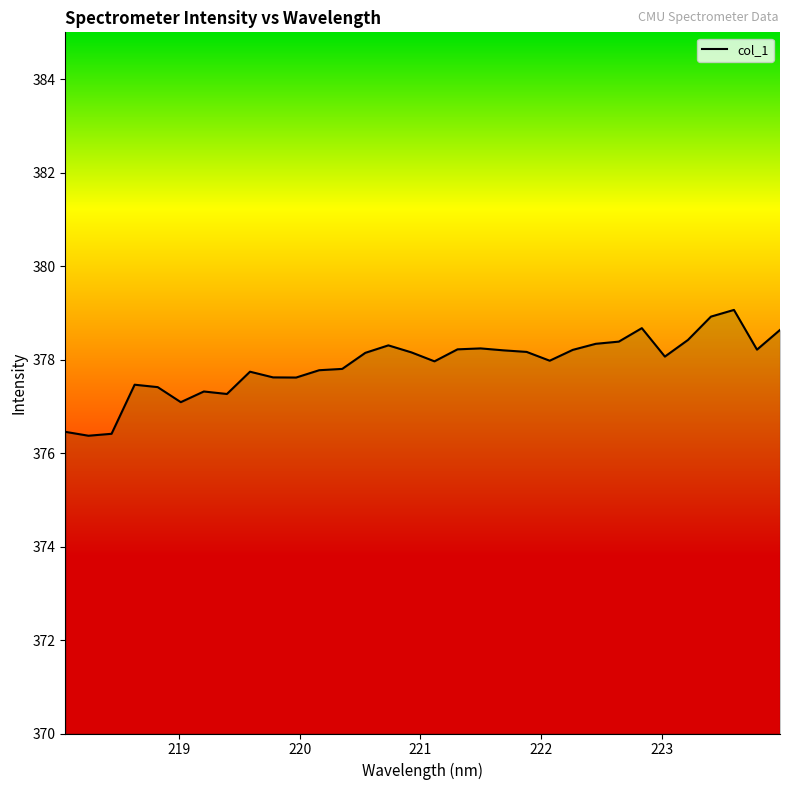

Does the chart have visible grid lines?

No